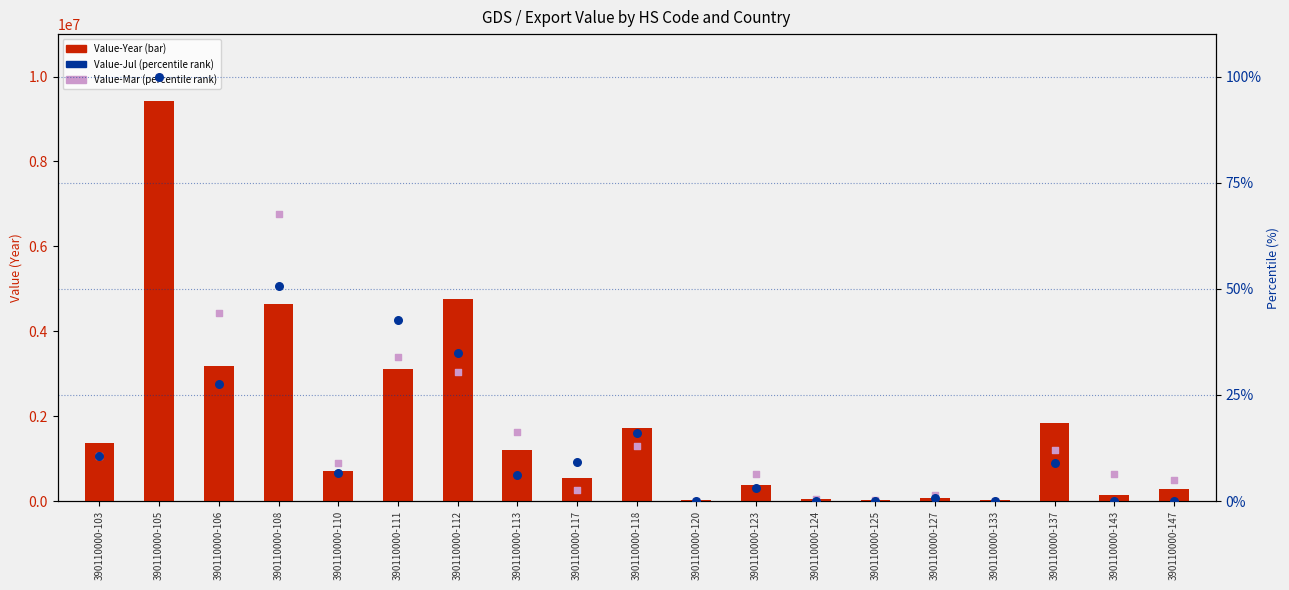

Which series reaches the minimum Y coordinate?

Value-Jul (percentile)